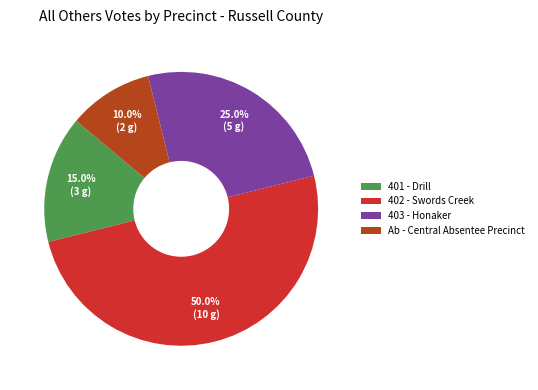

What is the largest slice in the pie chart?

402 - Swords Creek